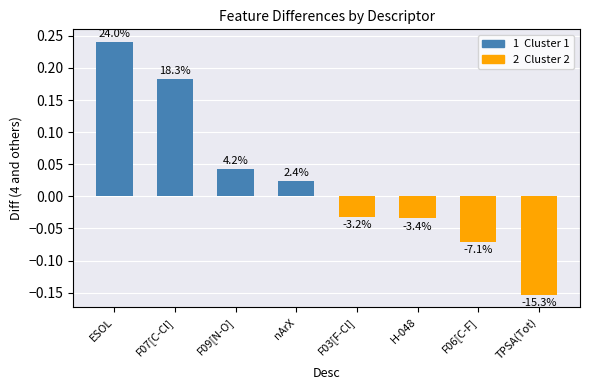

Where is the data nearest to the value 0?

nArX